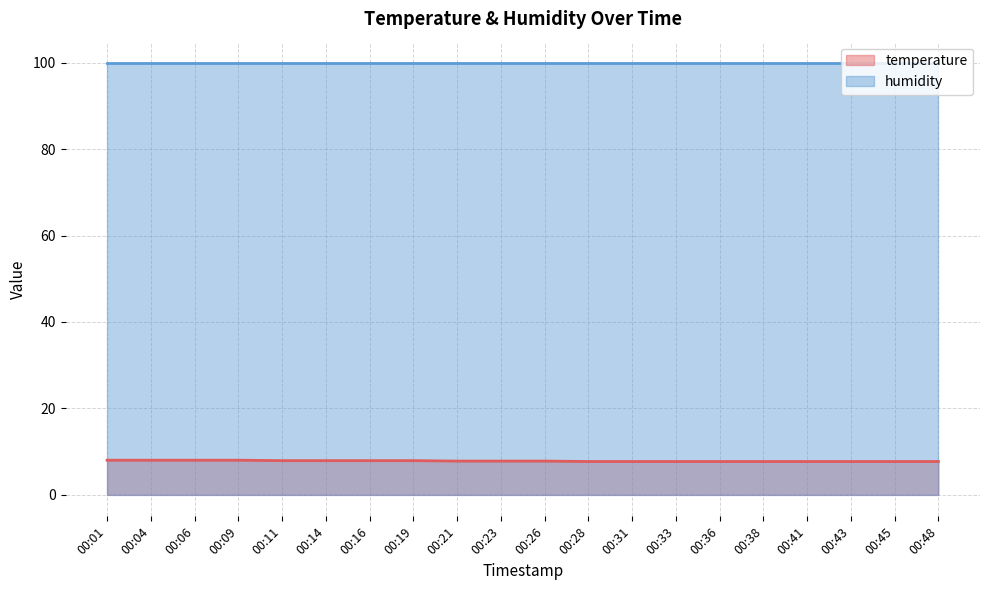

List the labels in order of value, largest first.

00:01, 00:04, 00:06, 00:09, 00:11, 00:14, 00:16, 00:19, 00:21, 00:23, 00:26, 00:28, 00:31, 00:33, 00:36, 00:38, 00:41, 00:43, 00:45, 00:48